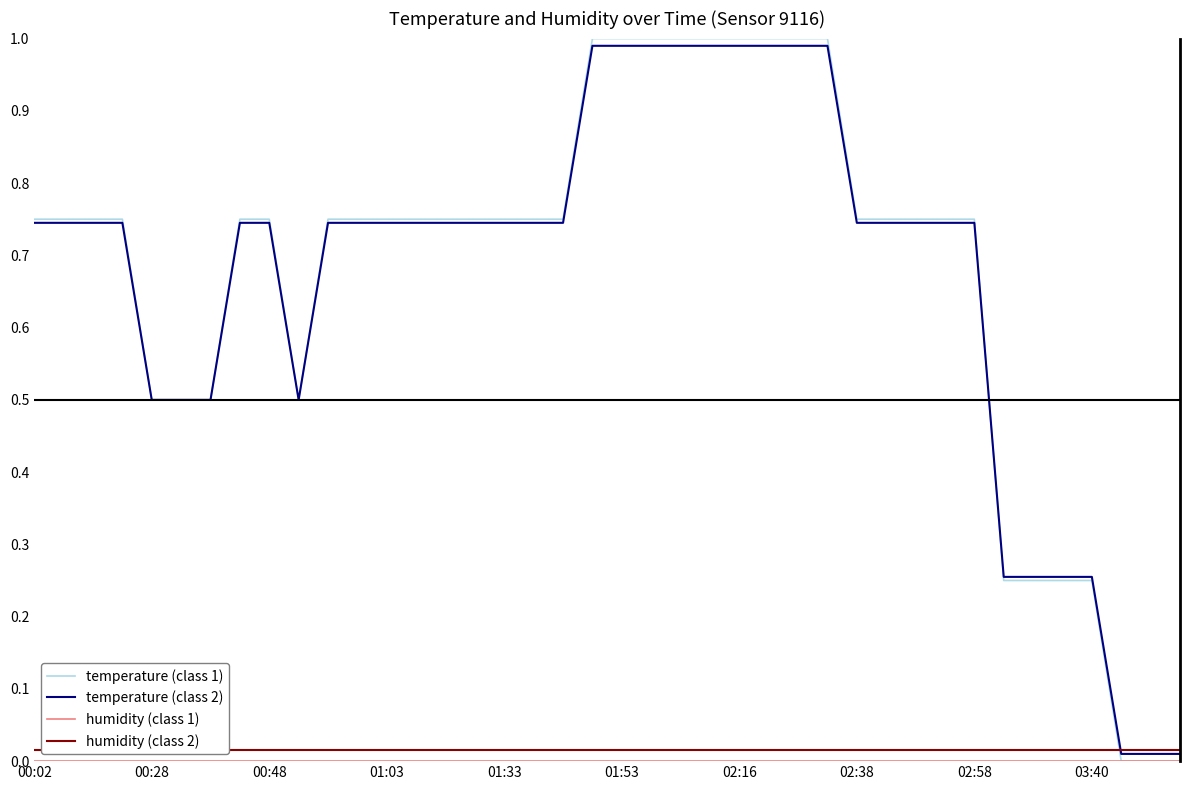

How many intersections are there between temperature (class 2) and humidity (class 2)?

1